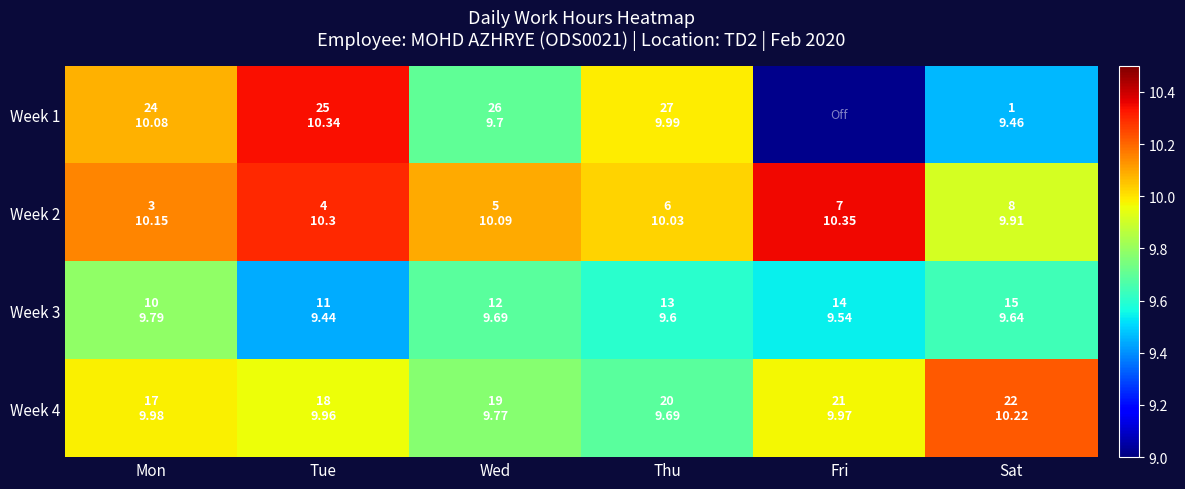

Rank the series by their maximum value, from highest to lowest.

Week 2, Week 1, Week 4, Week 3